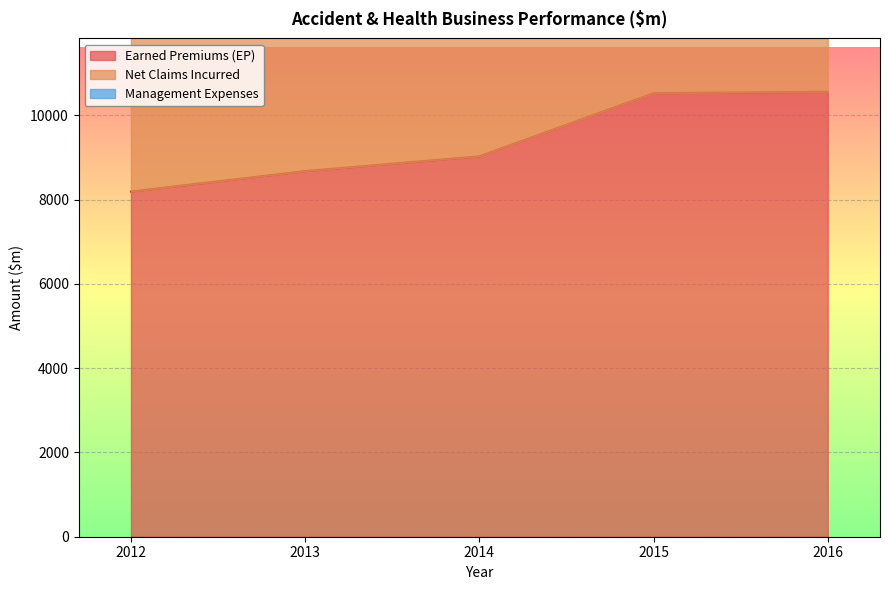

Reading left to right, what are all the values shown in this chart?

Earned Premiums (EP): 2012=8193.3	2013=8679.4	2014=9029.6	2015=10528.6	2016=10561.4
Net Claims Incurred: 2012=13568.8	2013=14303.3	2014=15120.2	2015=18109.9	2016=18004.2